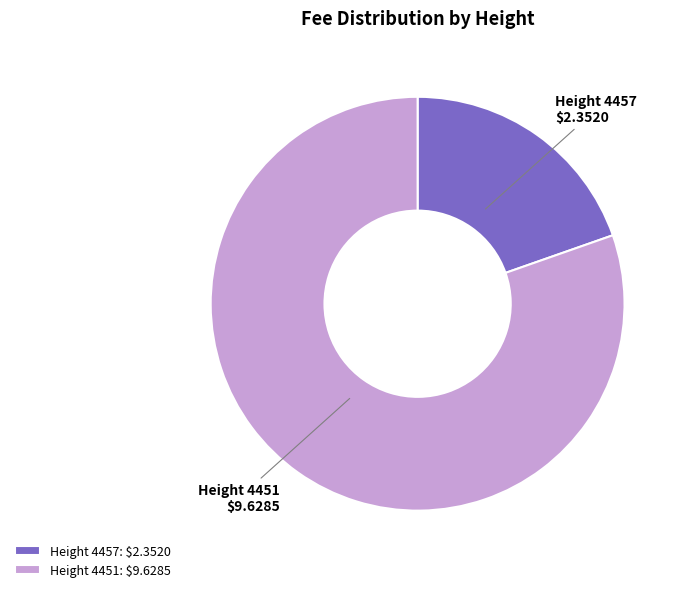

Rank the categories by value from lowest to highest.

Height 4457, Height 4451